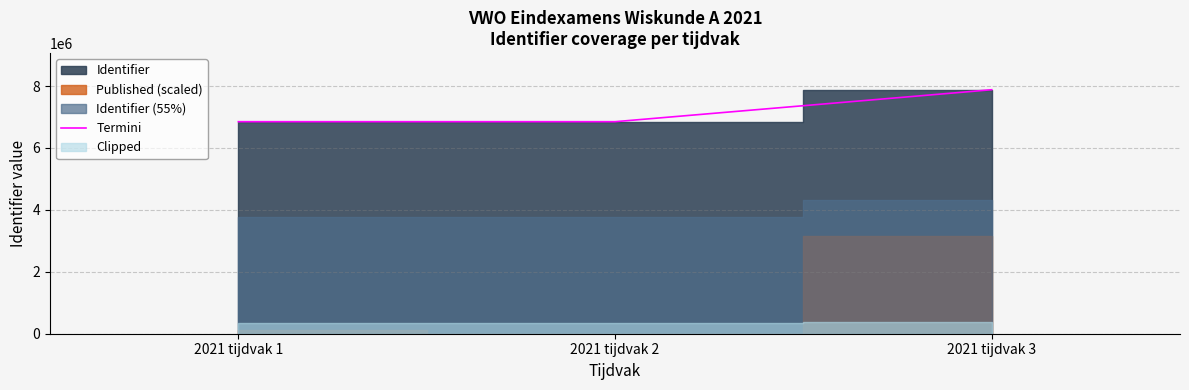

List the labels in order of value, largest first.

2021 tijdvak 3, 2021 tijdvak 2, 2021 tijdvak 1